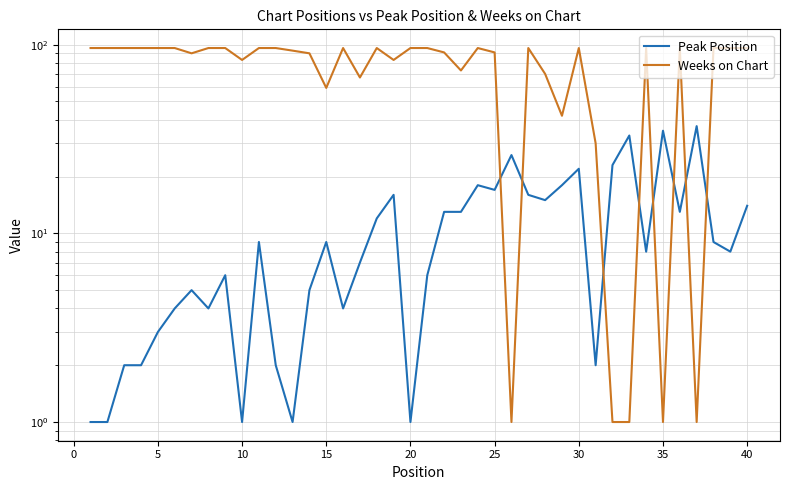

Is it true that Peak Position equals 7 at 30?

False